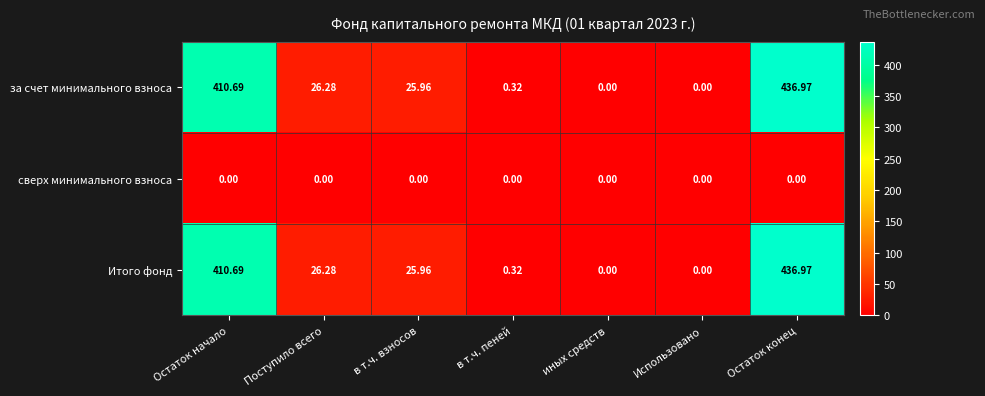

Which category has the highest value in the за счет минимального взноса series?

Остаток конец